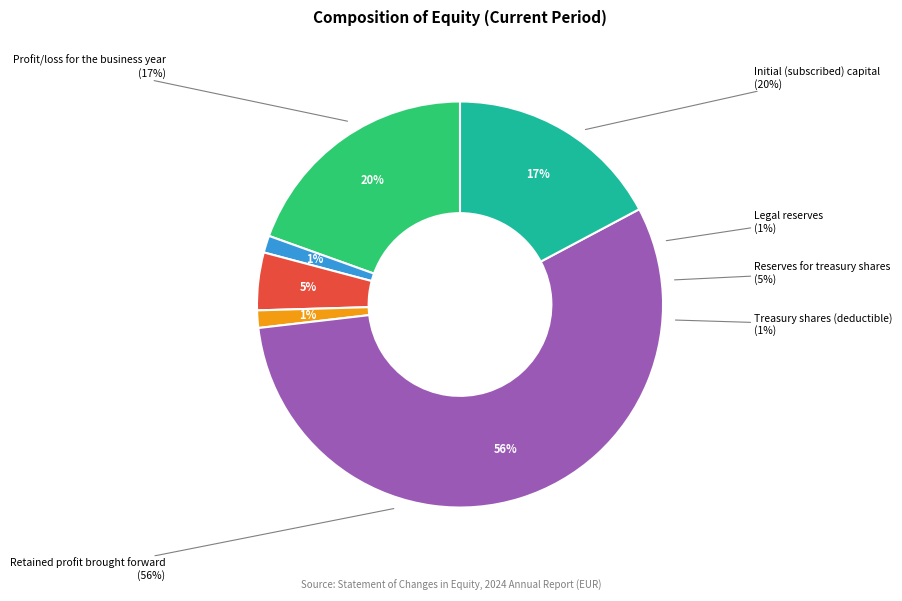

To the nearest percent, what portion does Legal reserves represent?

1%